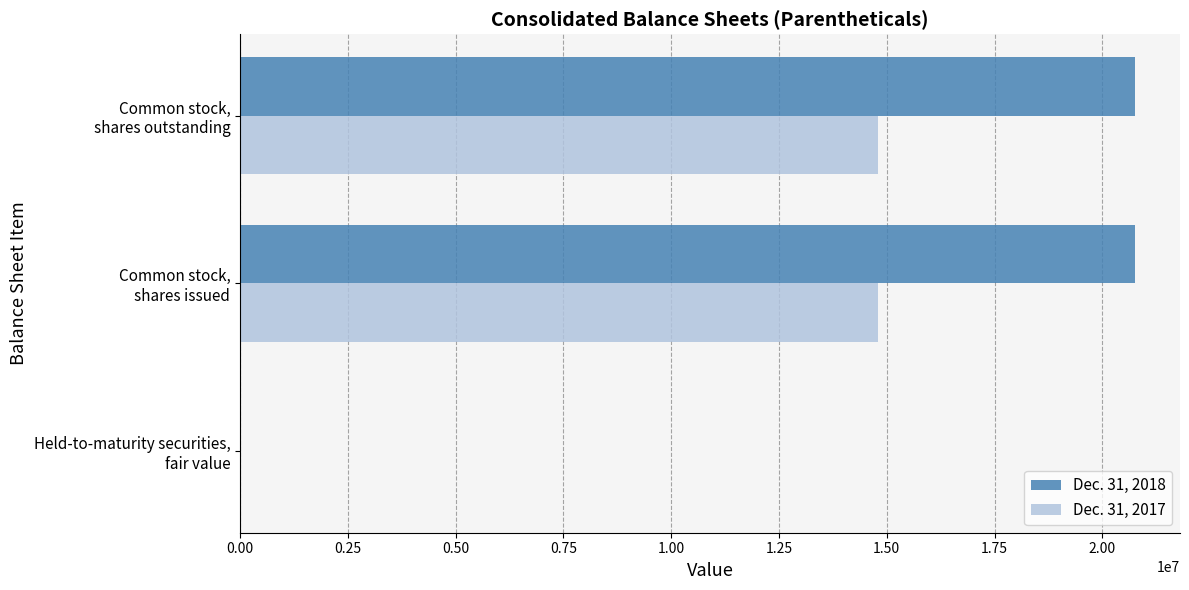

What is the maximum value shown in the chart?

20762084